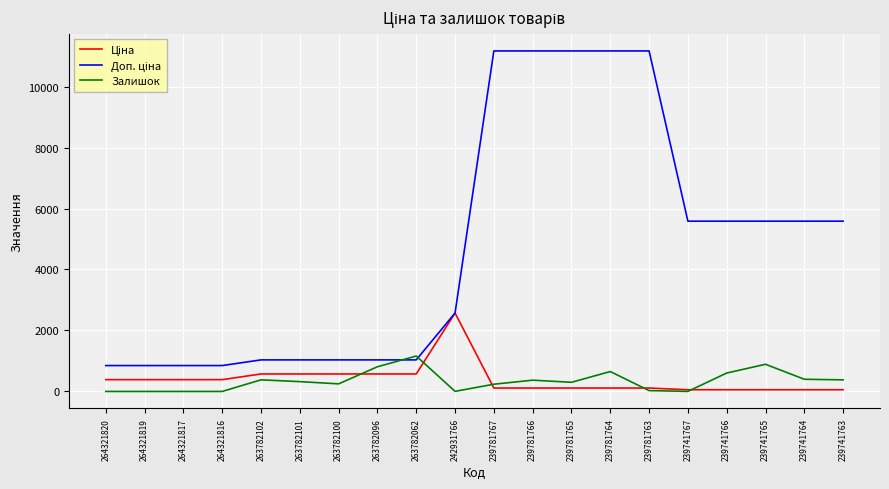

What is the total value across all series at 264321816?

1235.9